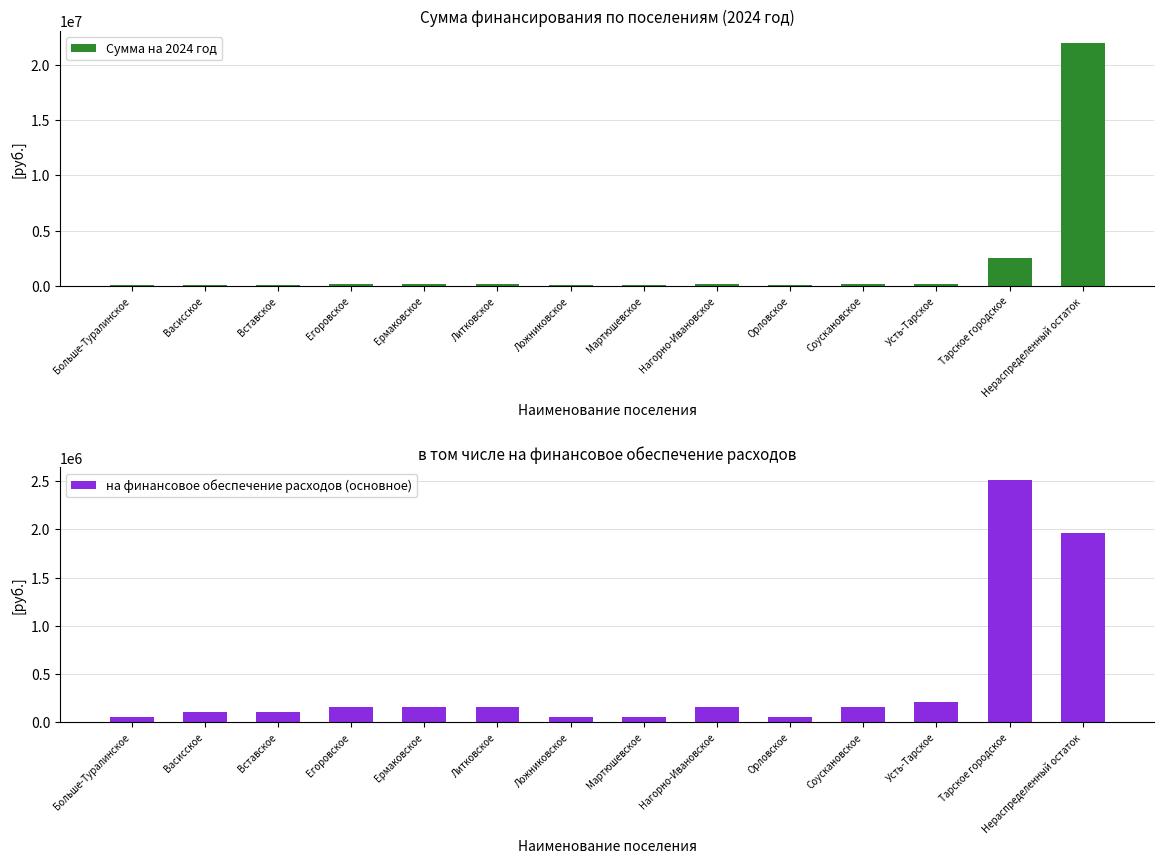

What is the sum of all на финансовое обеспечение расходов (основное) values?

5931671.2